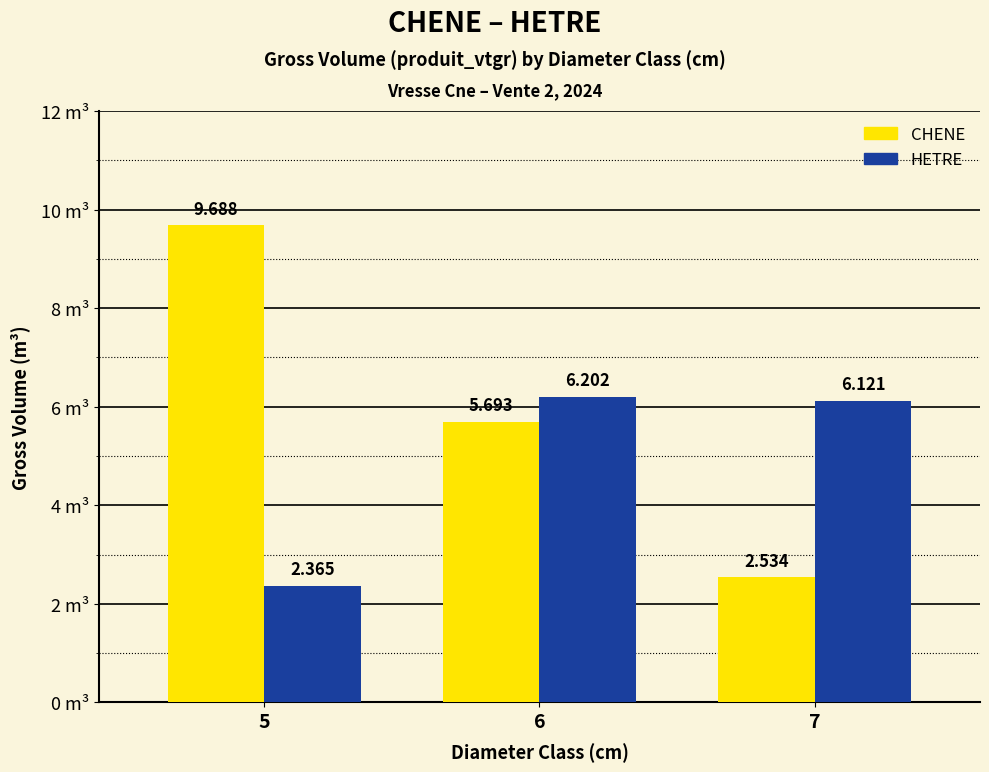

At how many categories does at least one series exceed 3?

3